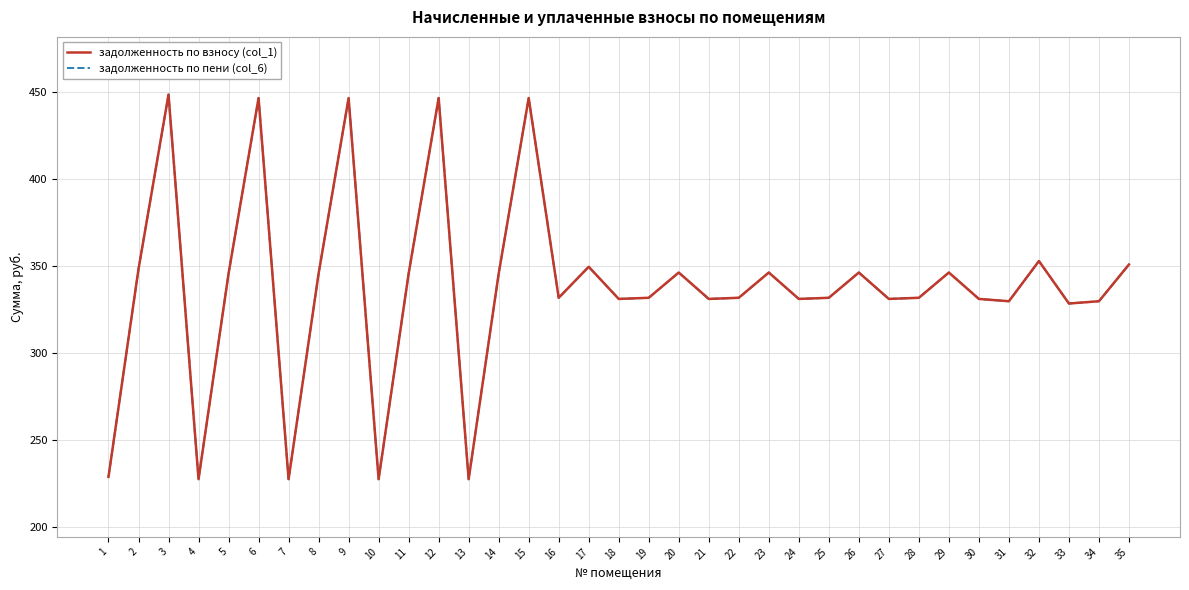

At which category is the sum across all series the highest?

3